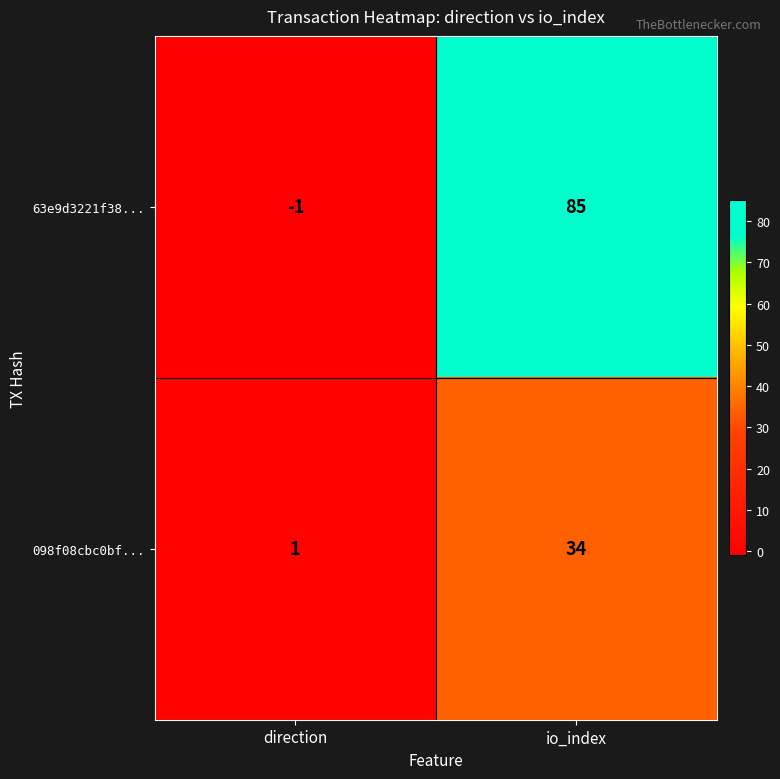

Which series has the widest spread of values?

63e9d3221f38...